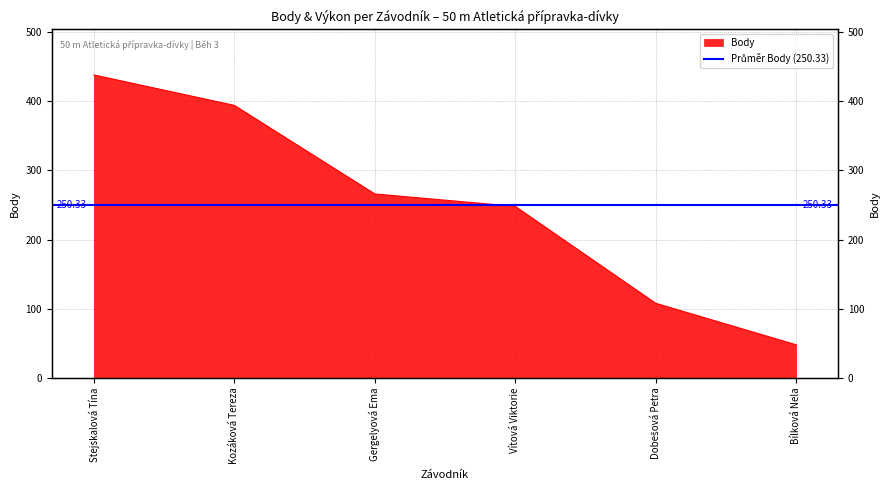

What is the minimum value shown in the chart?

48